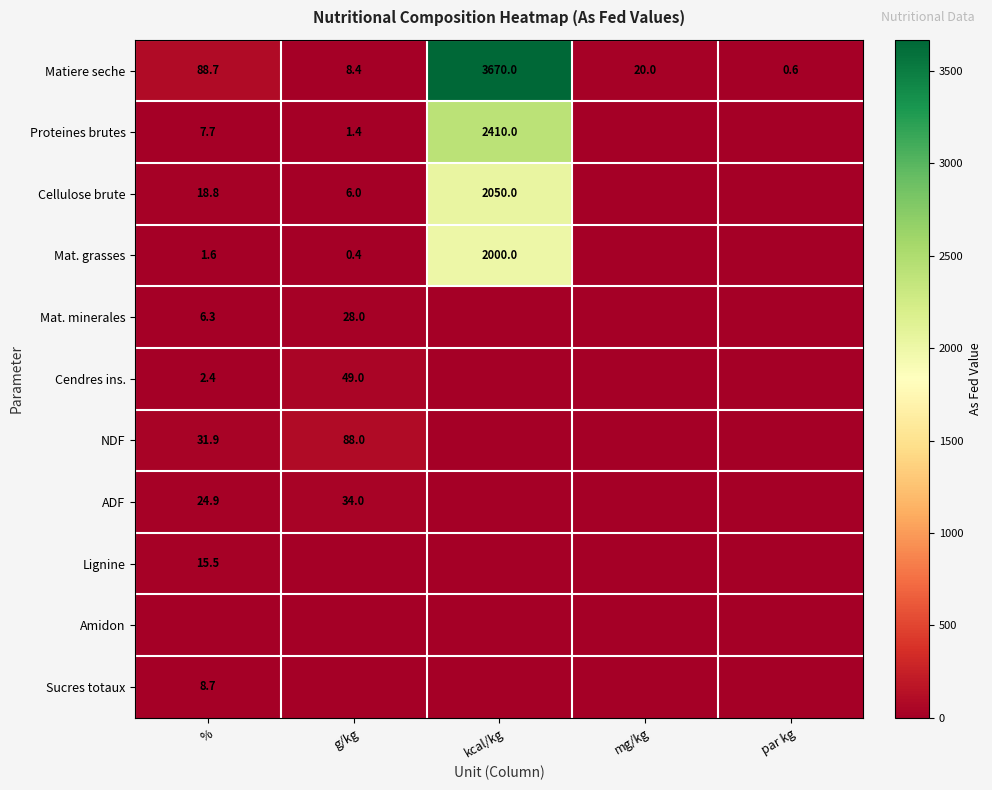

Where does the Matiere seche series first go above 20?

%